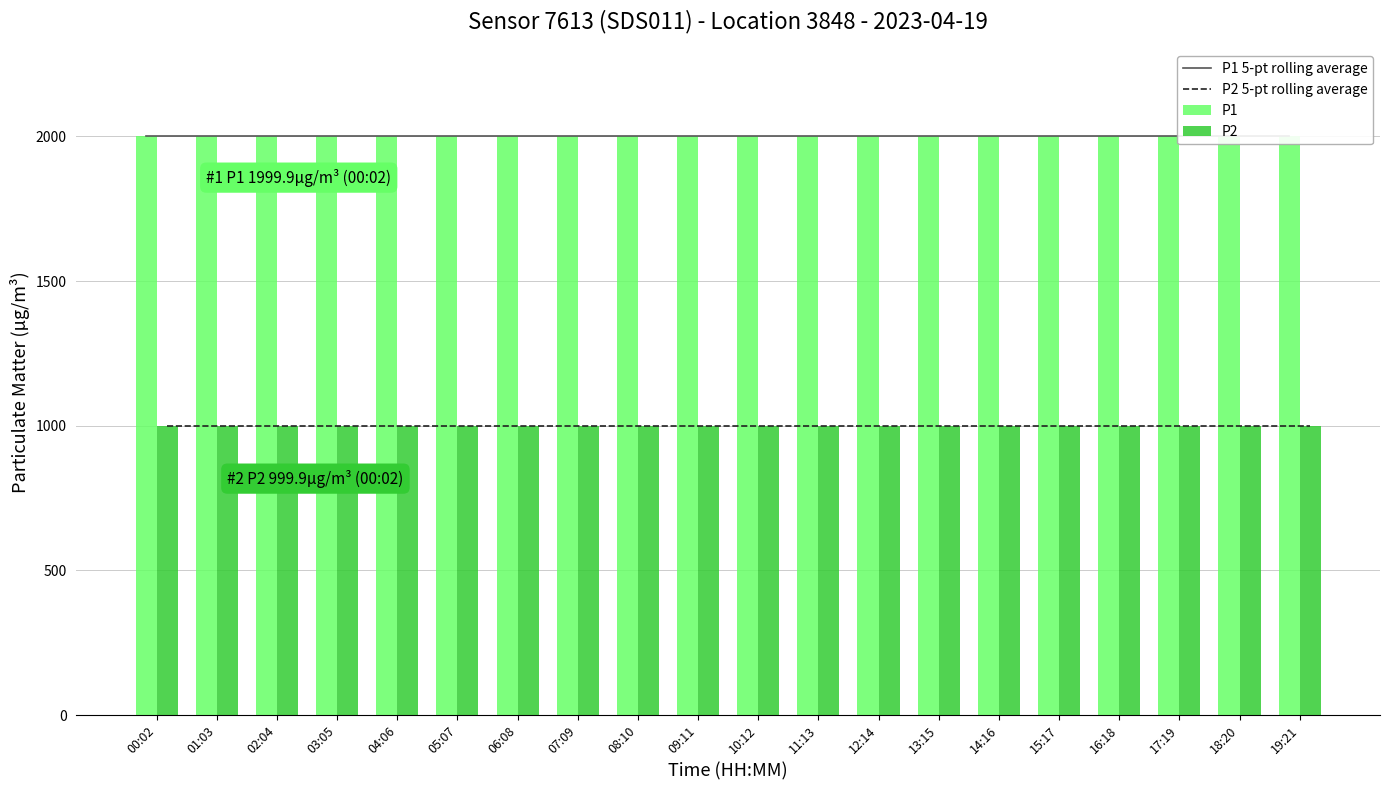

Which series changed the most between 02:04 and 17:19?

P1 5-pt rolling average